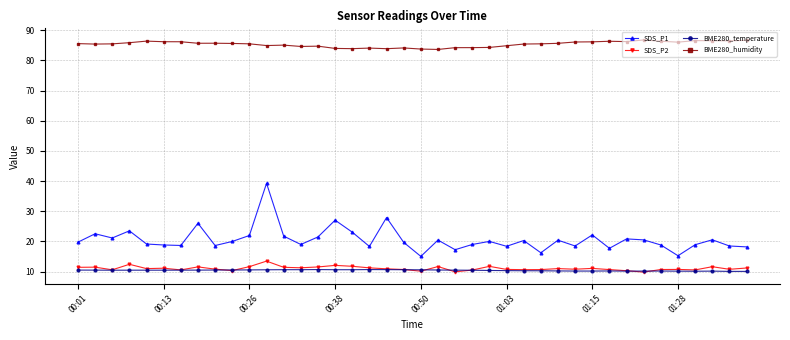

What is the highest value of the SDS_P2 series?

13.5